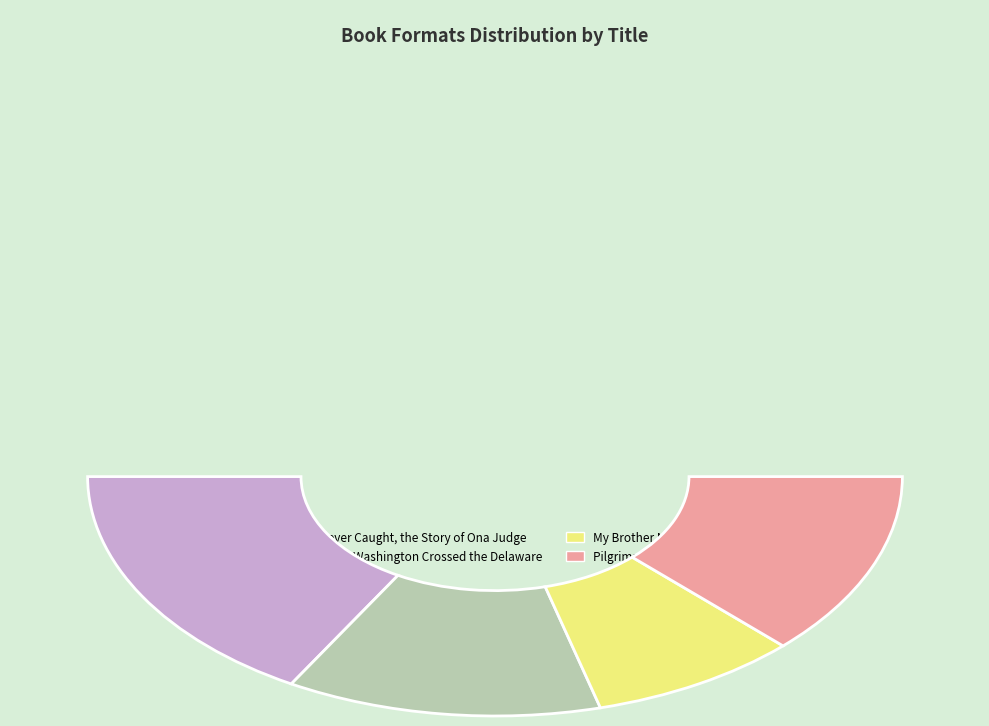

To the nearest percent, what is the combined percentage of Pilgrims of Plimoth and Never Caught, the Story of Ona Judge?

58%